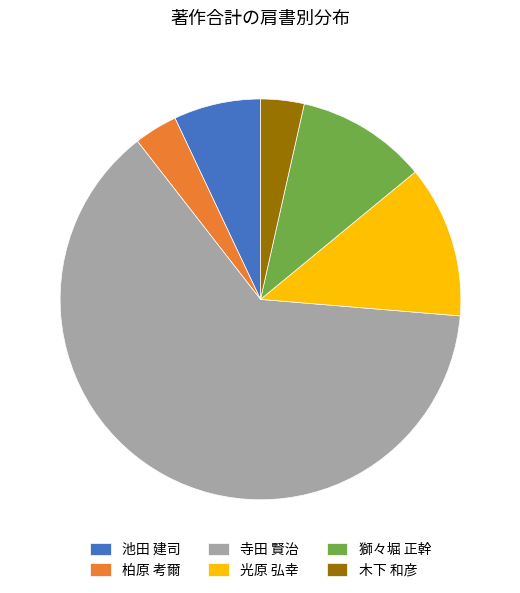

Which slice represents more than half of the pie?

寺田 賢治